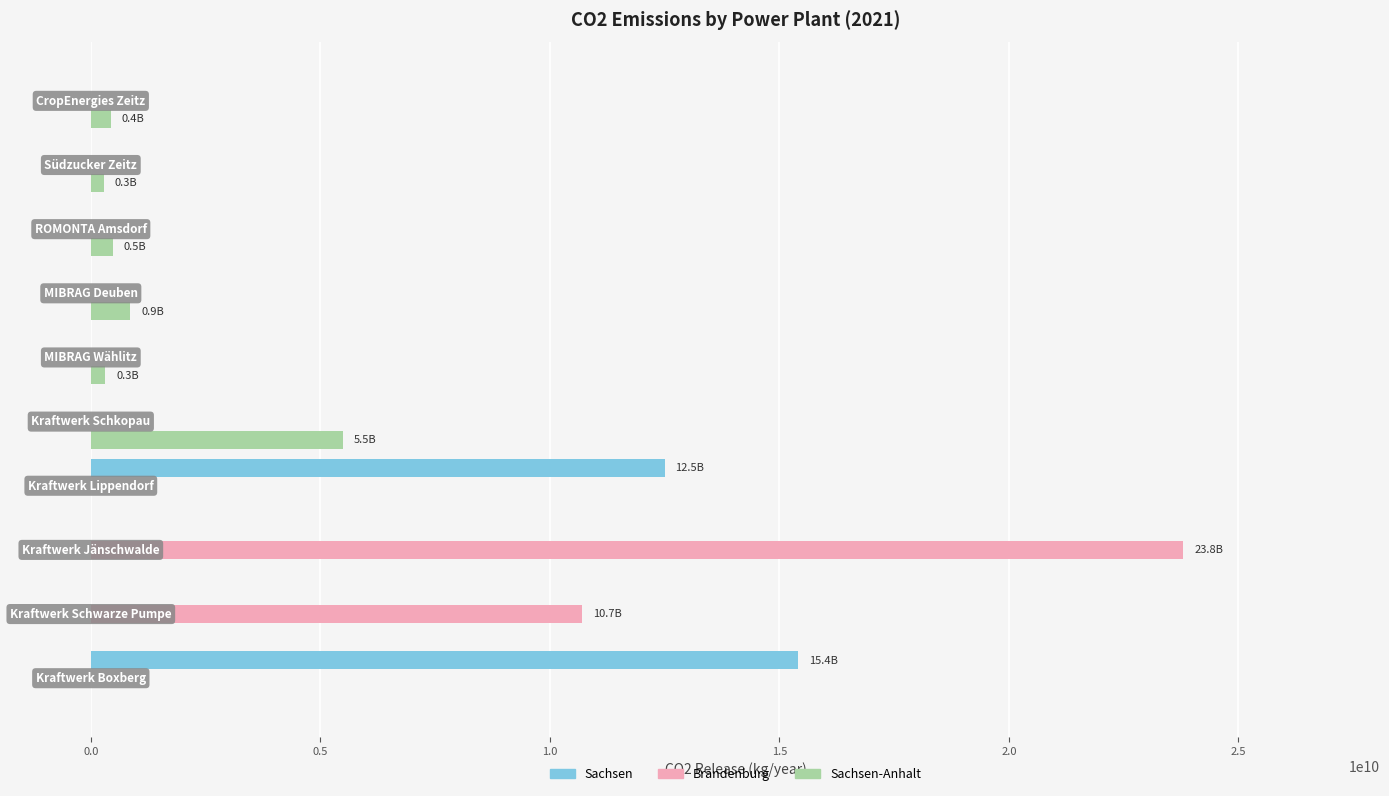

What is the sum of all Sachsen-Anhalt values?

7877000000